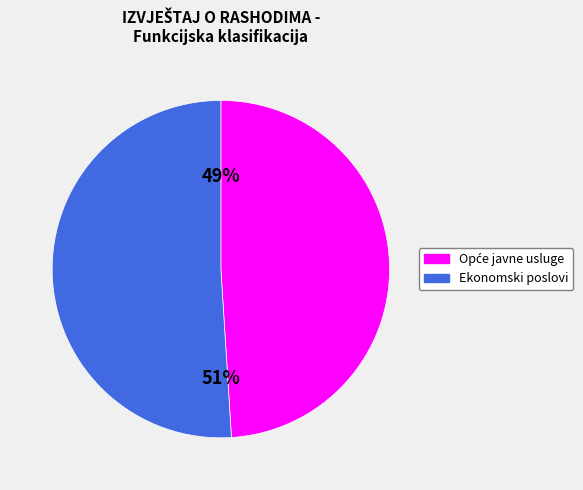

To the nearest percent, what percentage of the pie is Ekonomski poslovi?

51%